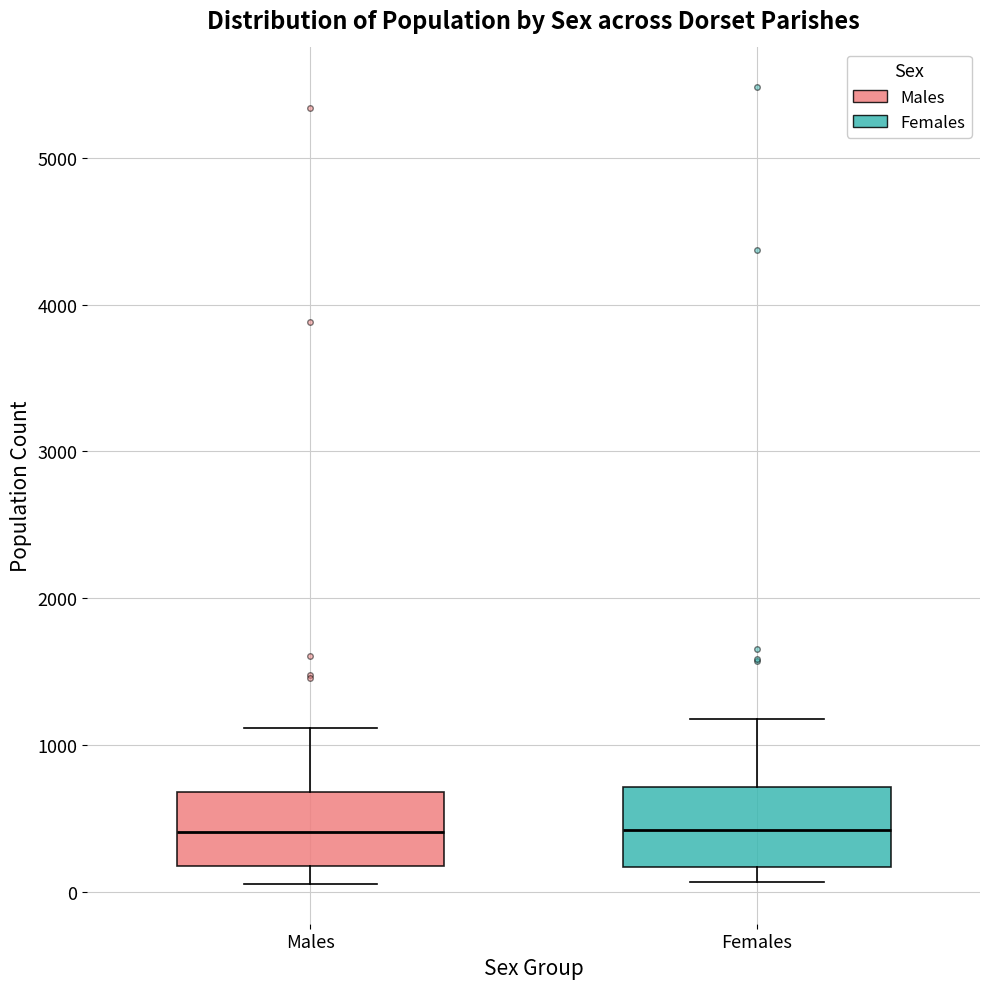

Reading left to right, read every box against the y-axis: the position of its median line, the range the box covers, and the ends of its whiskers. The values are not printed on the chart, so give them approximately, as read against the axis.

Males: median 400, box 200 to 700, whiskers 100 to 1100
Females: median 400, box 200 to 700, whiskers 100 to 1200